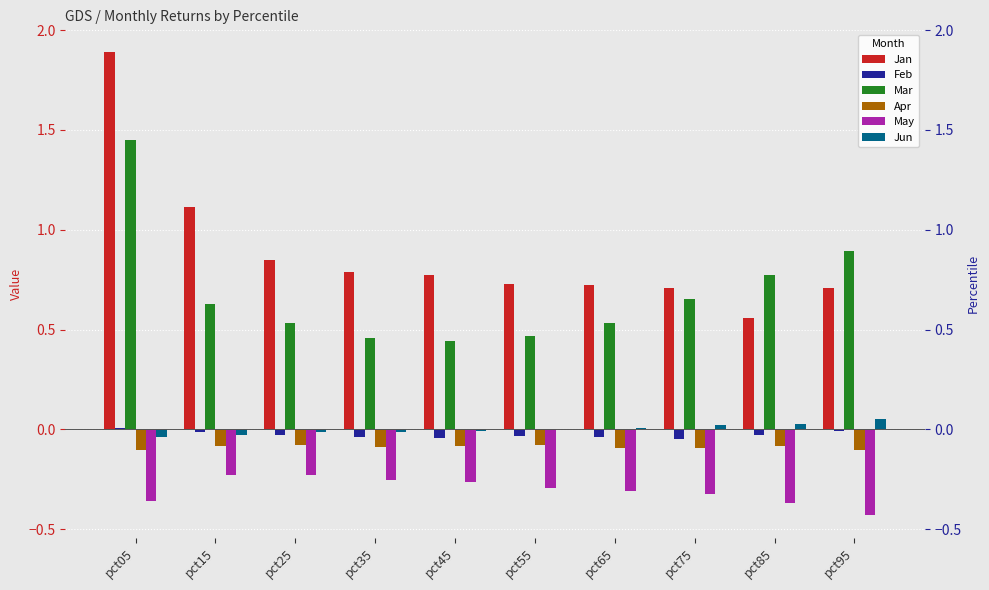

Rank the series by their maximum value, from highest to lowest.

Jan, Mar, Jun, Feb, Apr, May